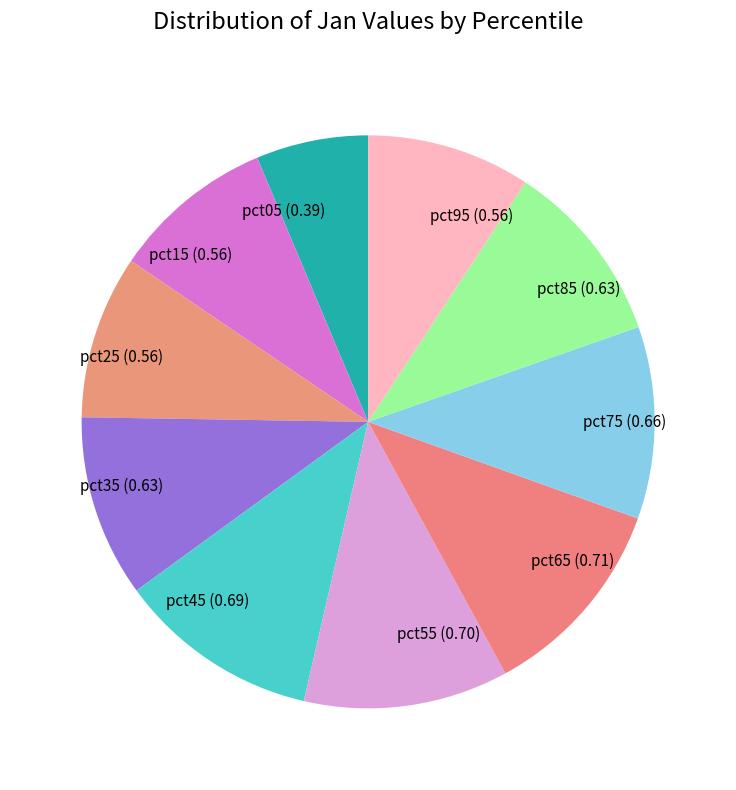

The pct25 (0.56) slice represents 9% of the pie. True or false?

True